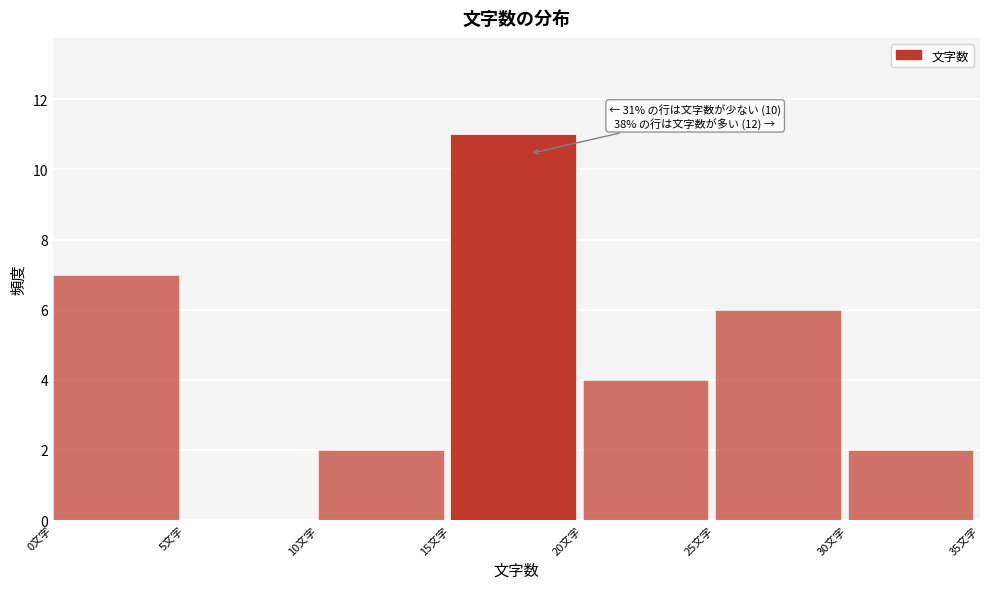

Over which range of the x-axis is the bar tallest?

15 to 20